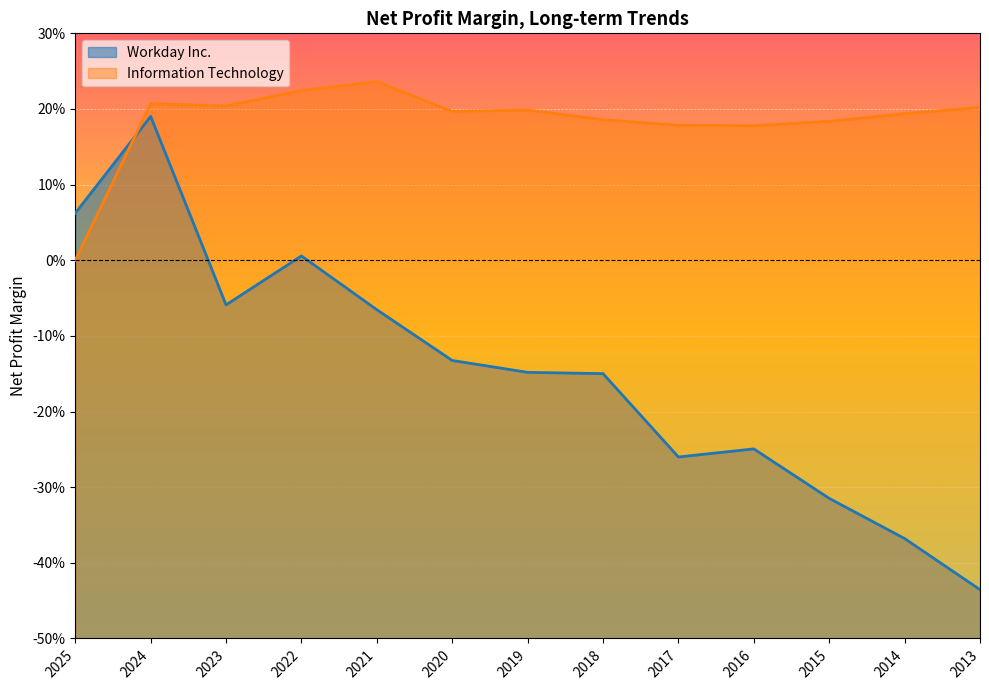

What is the label of the 12th point from the right?

2024-01-31